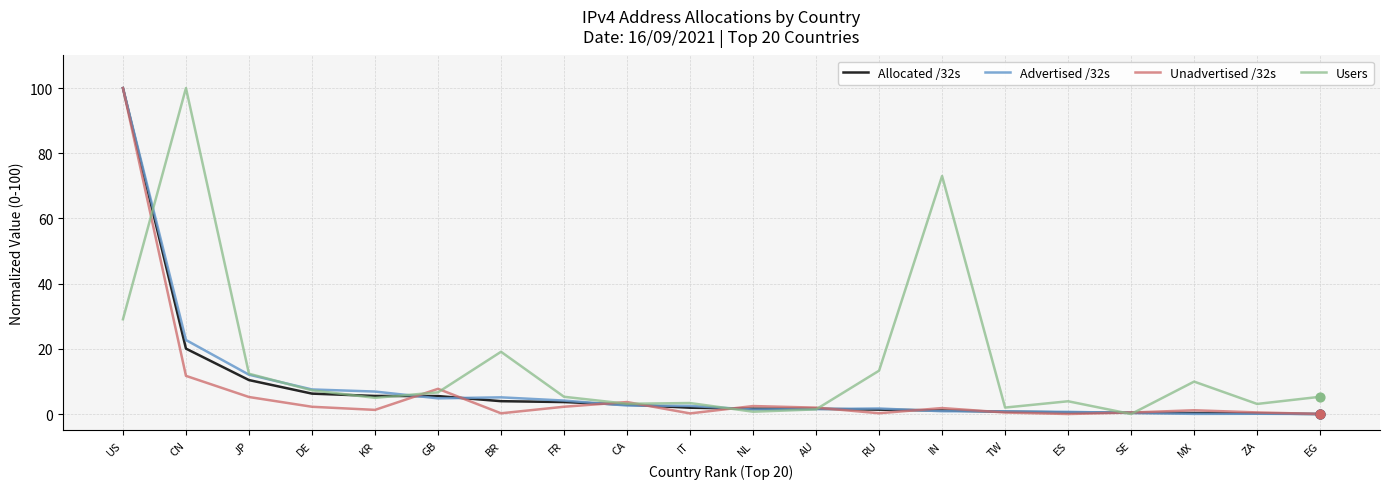

Which series has the largest total across all categories?

Users